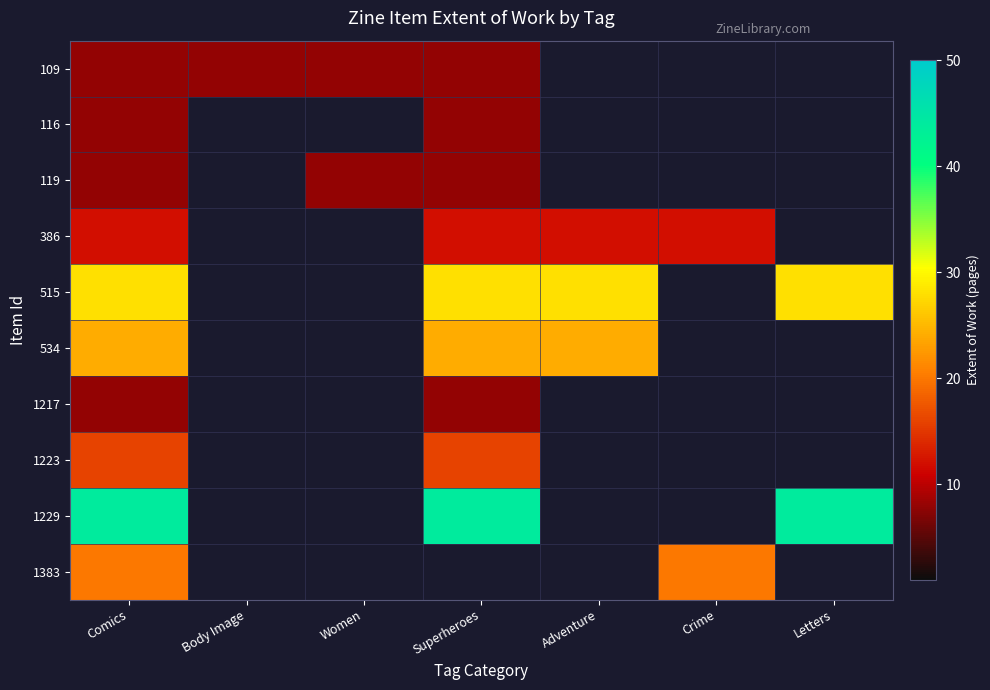

Is it true that 534 equals 8.3 at Comics?

False